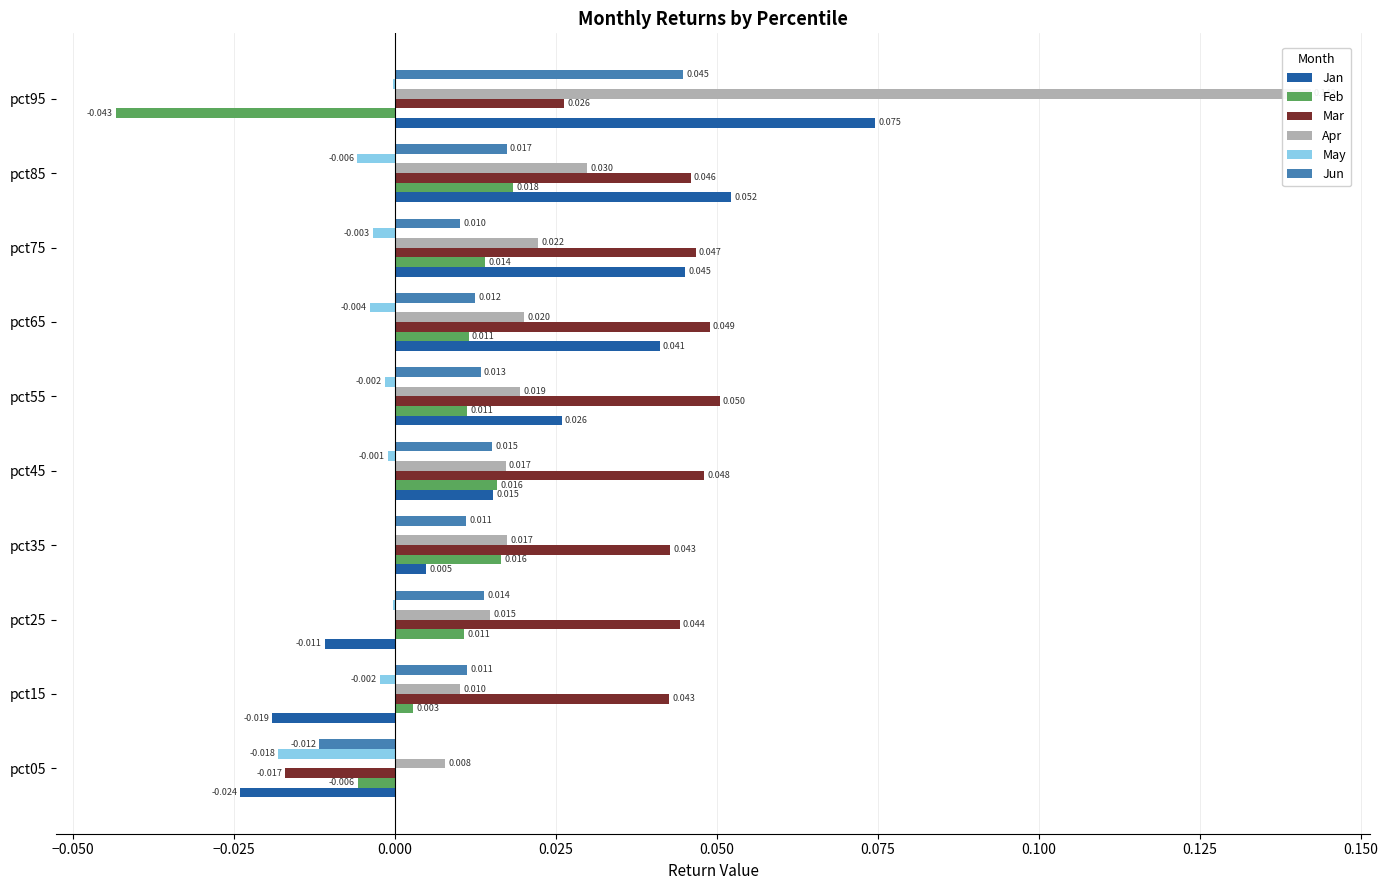

Which series has the largest total across all categories?

Mar